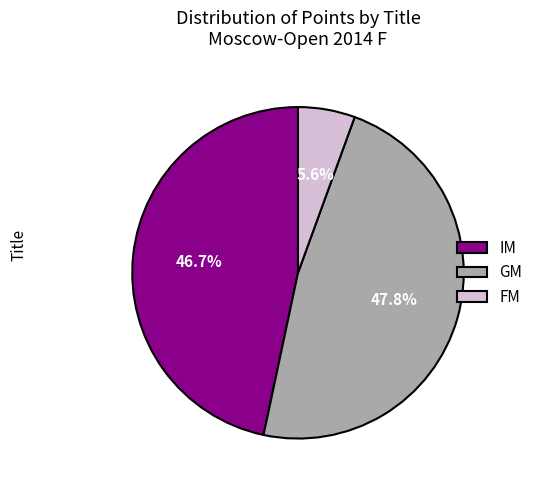

Which category has the smallest portion of the pie?

FM